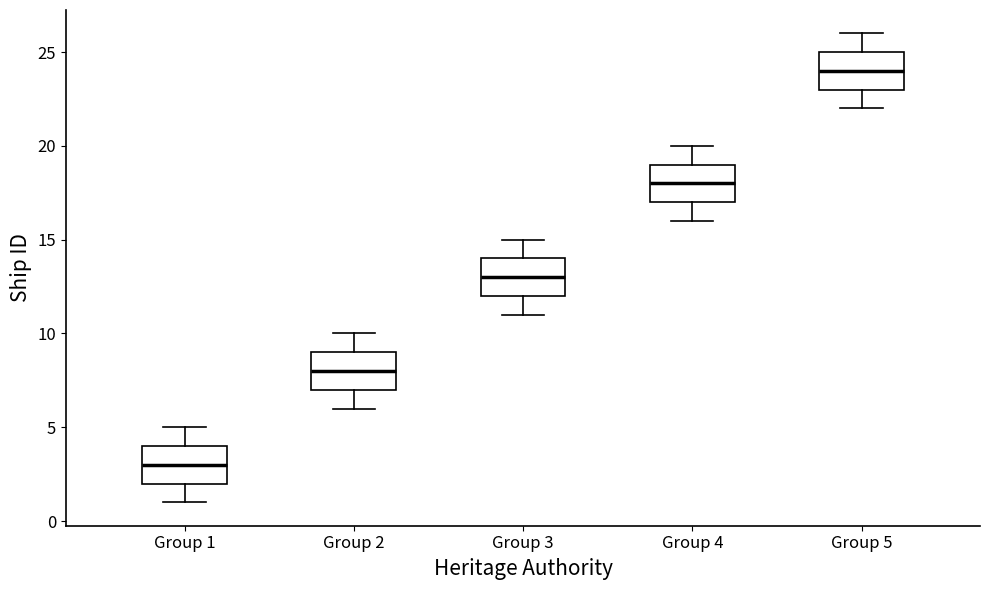

Reading left to right, read every box against the y-axis: the position of its median line, the range the box covers, and the ends of its whiskers. The values are not printed on the chart, so give them approximately, as read against the axis.

Group 1: median 3, box 2 to 4, whiskers 1 to 5
Group 2: median 8, box 7 to 9, whiskers 6 to 10
Group 3: median 13, box 12 to 14, whiskers 11 to 15
Group 4: median 18, box 17 to 19, whiskers 16 to 20
Group 5: median 24, box 23 to 25, whiskers 22 to 26